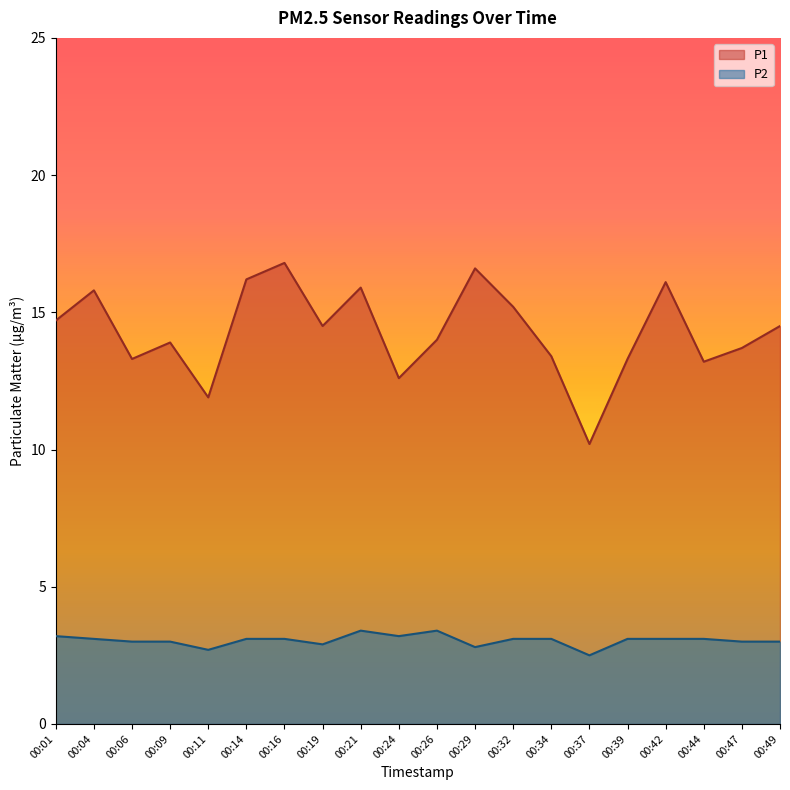

Which series has the largest total across all categories?

P1